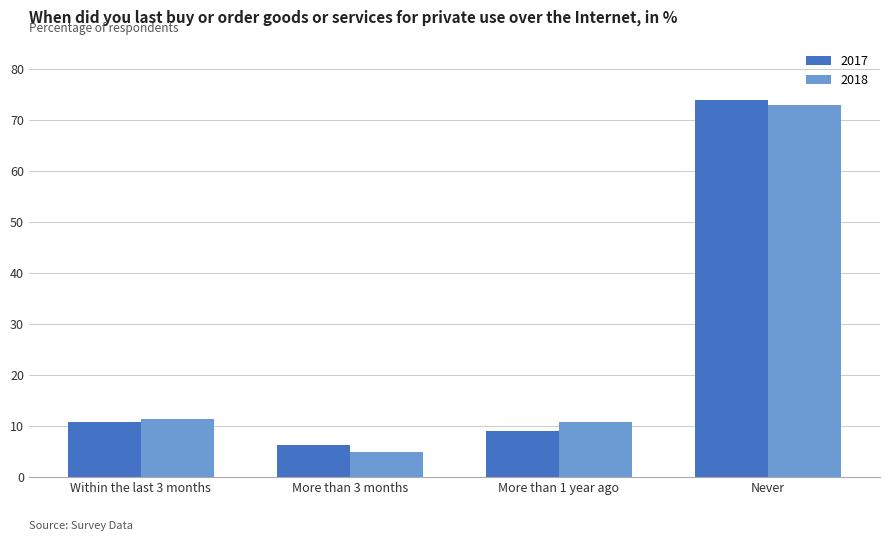

How many data points in 2017 are above 10?

2